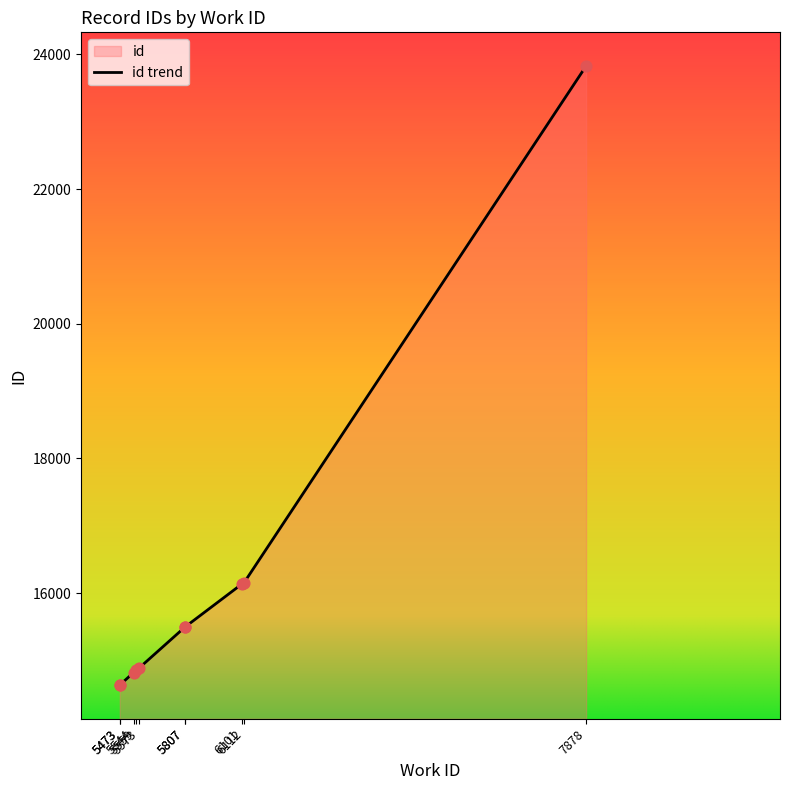

What is the ratio of the value at 5473 to the value at 6101?

0.9